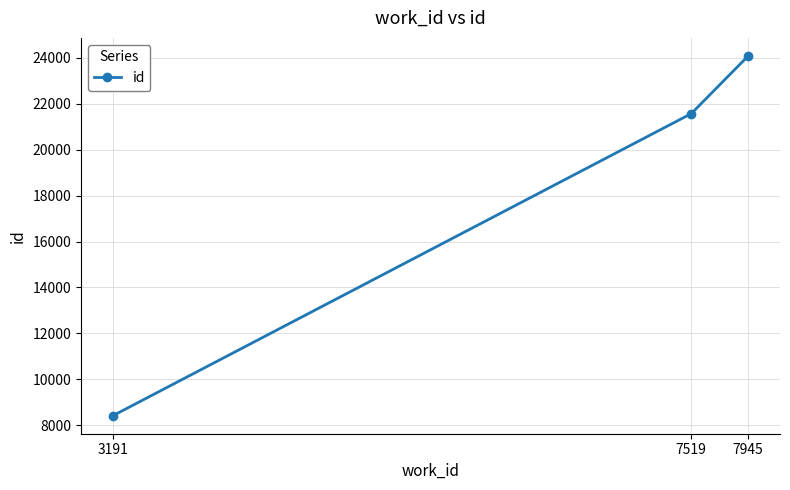

What is the change in value from 3191 to 7945?

+15670